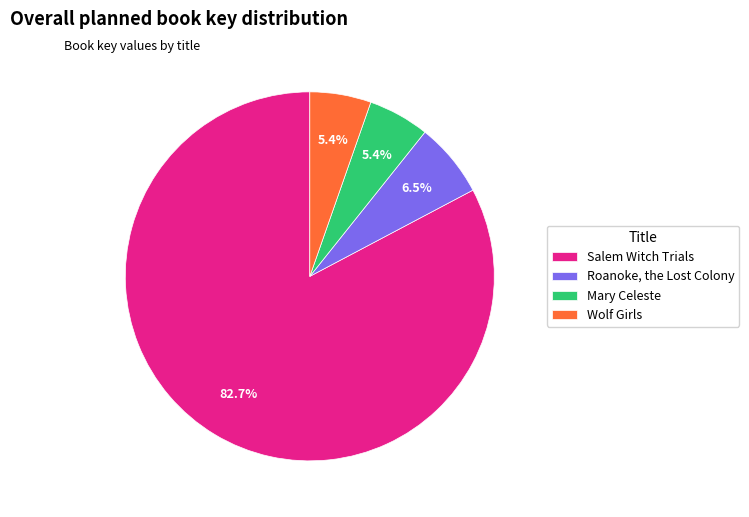

Which has a higher value, Wolf Girls or Salem Witch Trials?

Salem Witch Trials